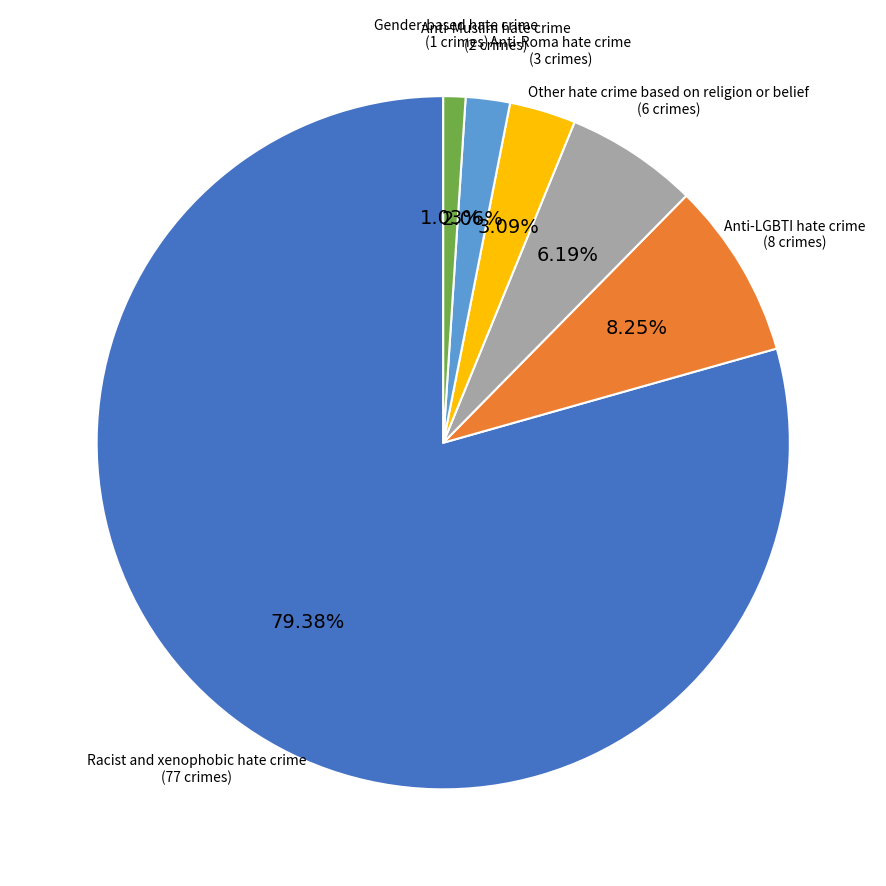

Does any single category account for the majority?

Yes